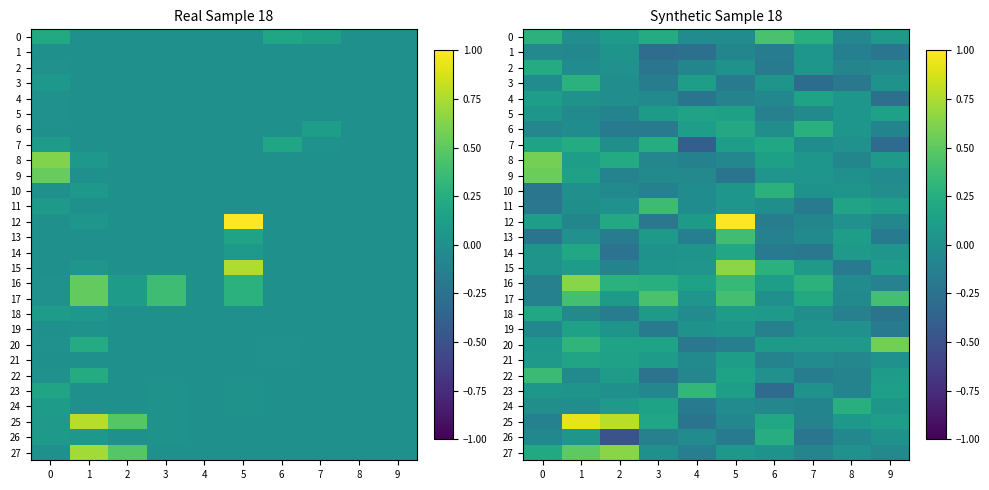

What is the difference between the highest and lowest values at 2?

1.3